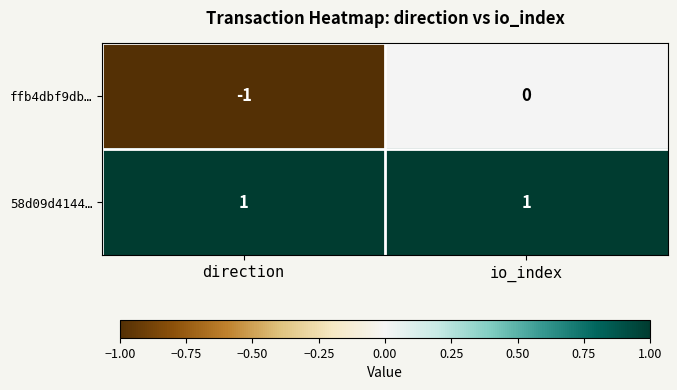

Is it true that ffb4dbf9db… equals -2 at direction?

False